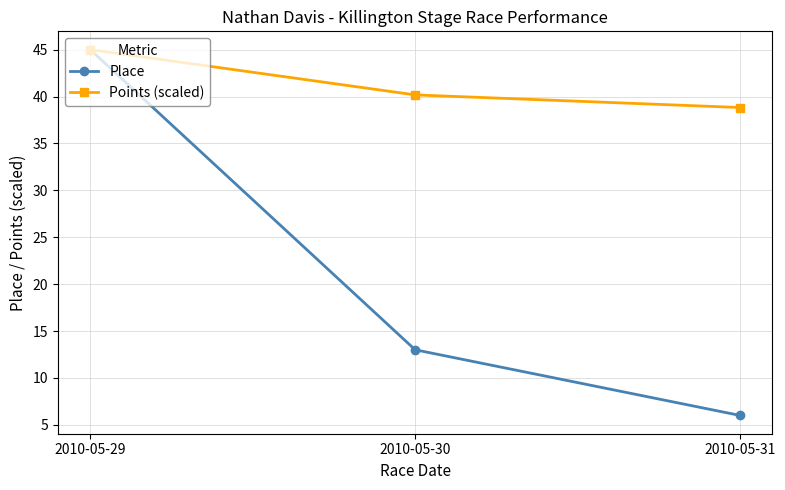

Rank the series by their average value, from highest to lowest.

Points (scaled), Place